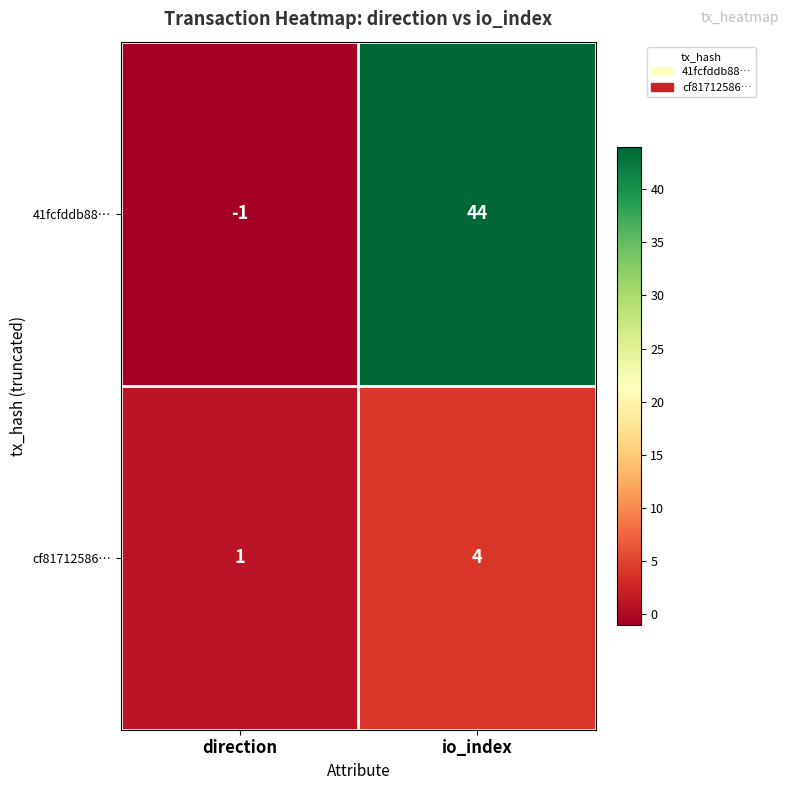

At which category is the sum across all series the highest?

io_index